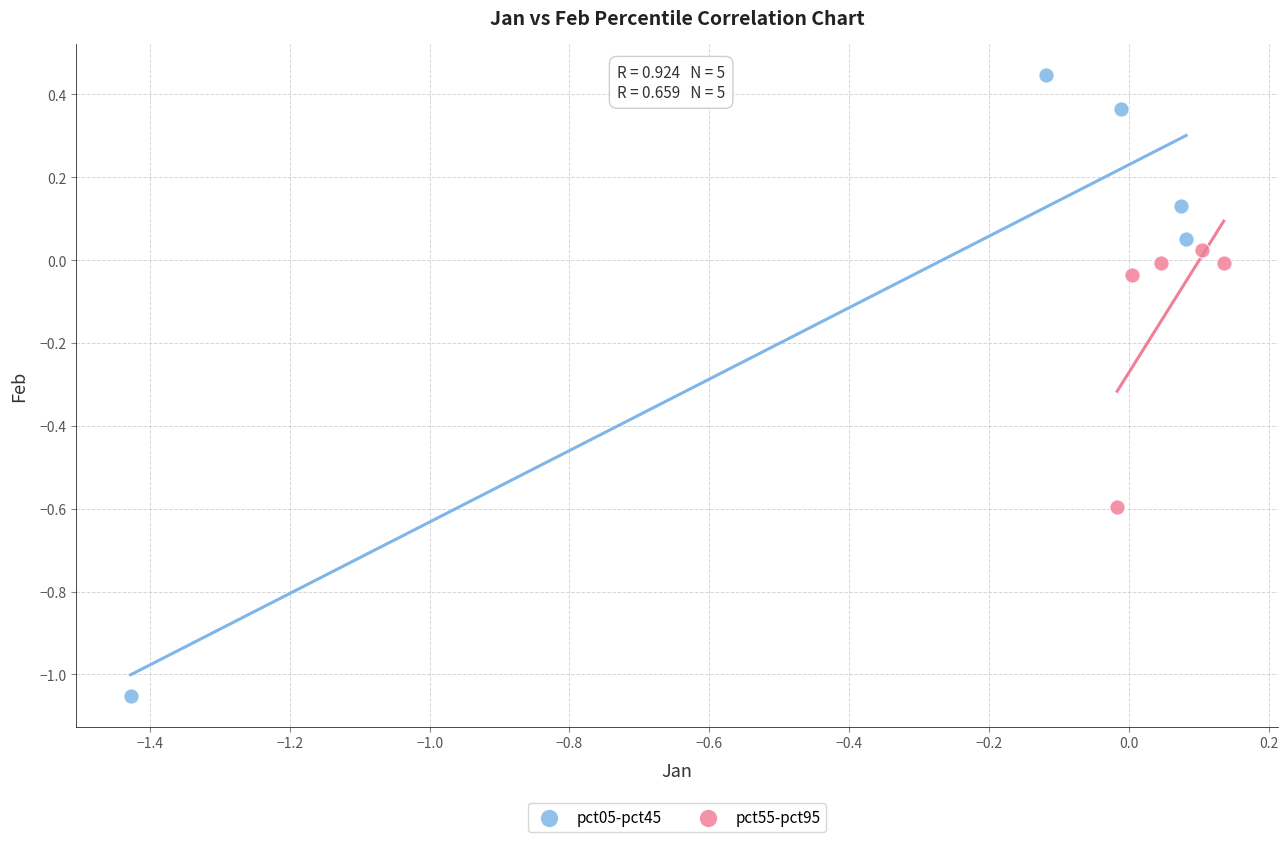

Which series contains the highest Y value?

pct05-pct45